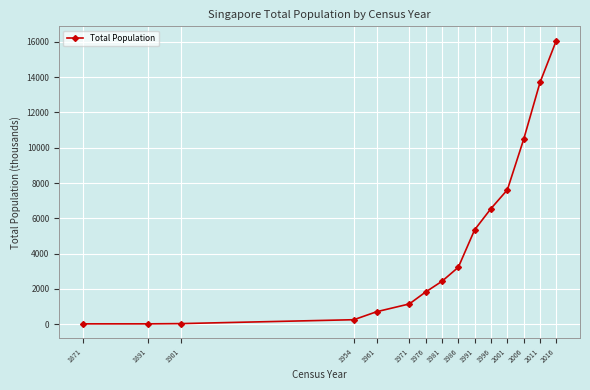

True or false: the data has more than 2 interior local peaks.

False